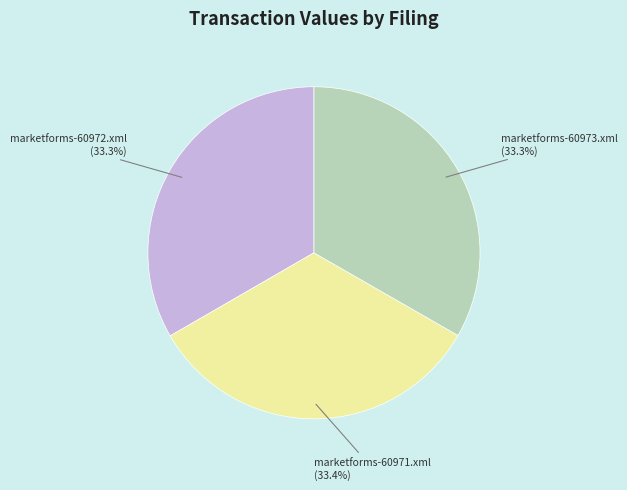

Approximately how many times larger is the value at marketforms-60971.xml compared to marketforms-60973.xml?

1.0